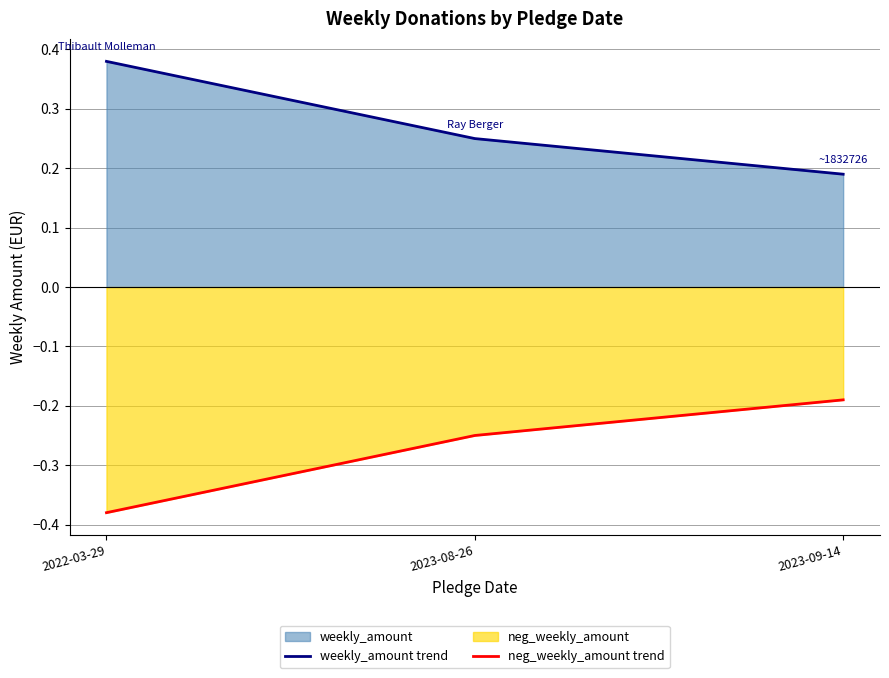

What is the approximate value of weekly_amount trend at 2023-09-14?

0.2